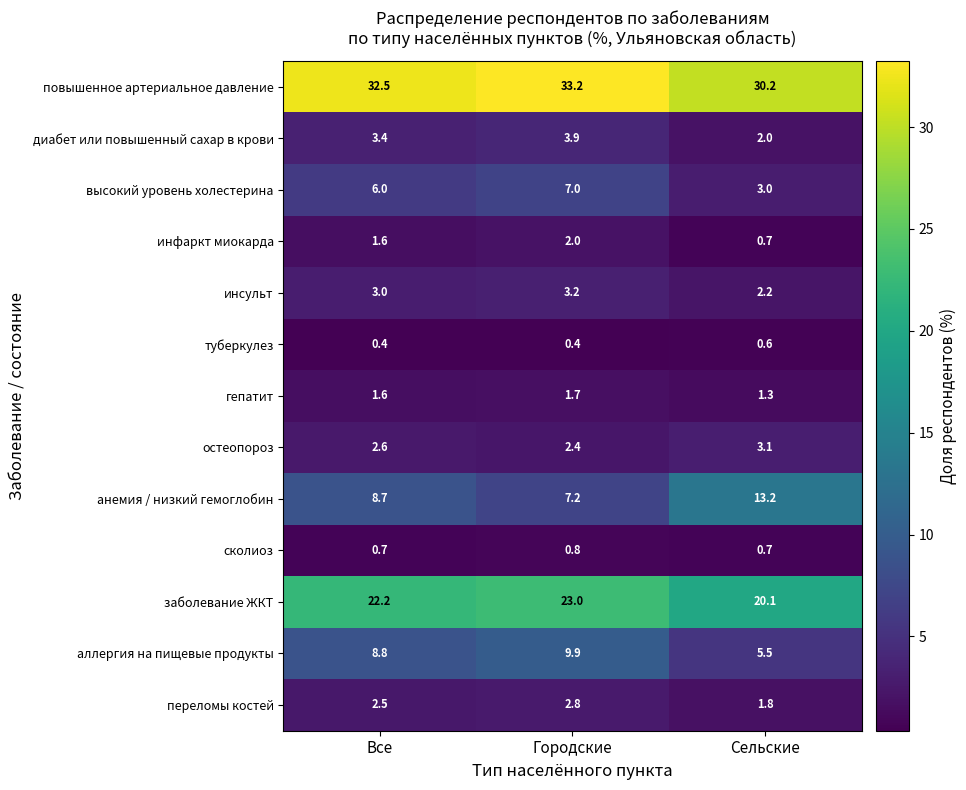

Which series has the largest total across all categories?

повышенное артериальное давление